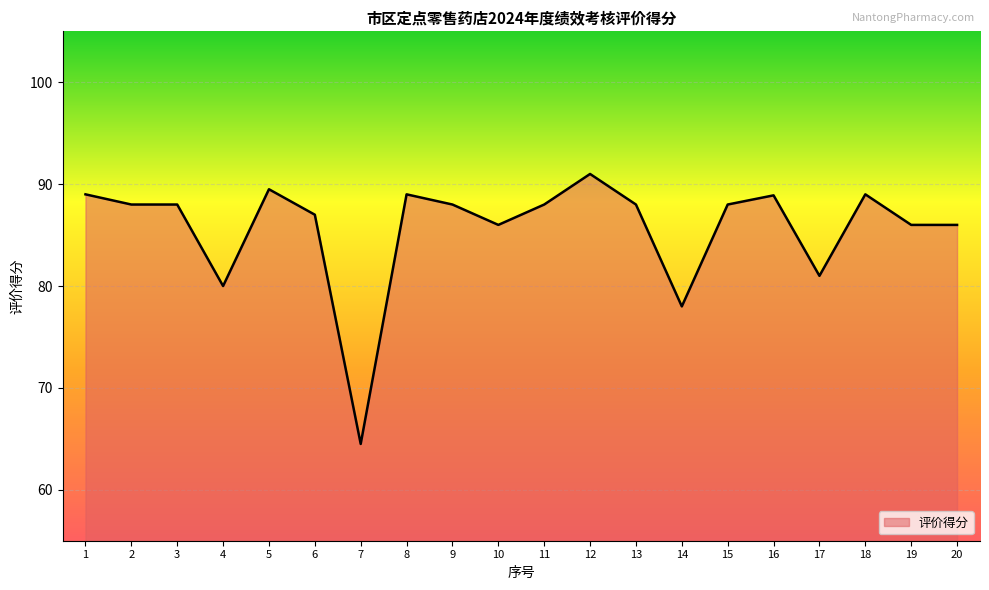

What is the approximate value at 20?

86.0